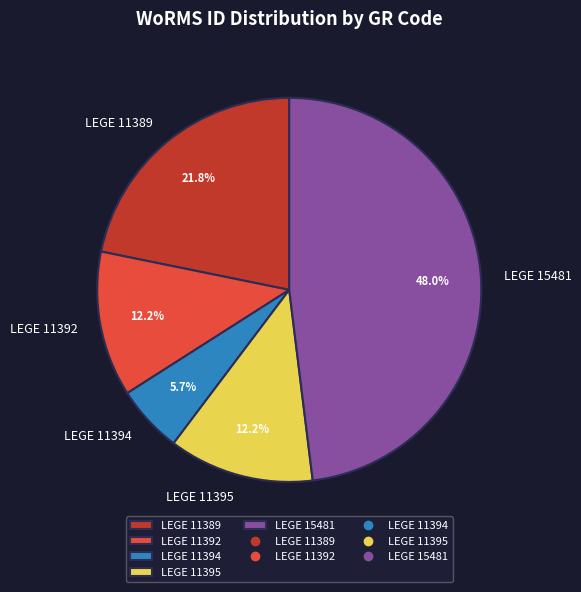

What is the smallest slice in the pie chart?

LEGE 11394